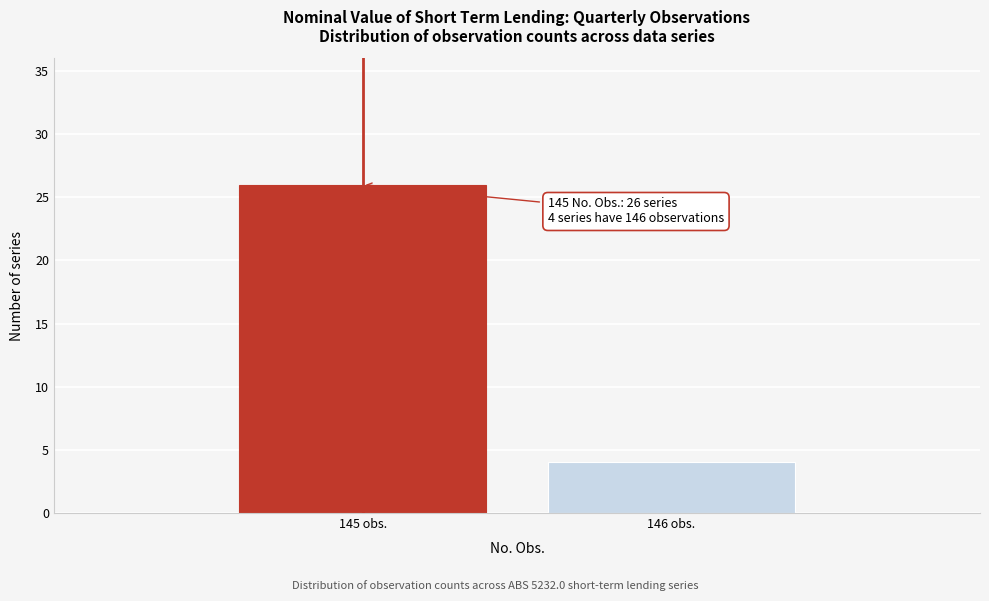

Reading left to right, extract all data points from this chart.

26	4